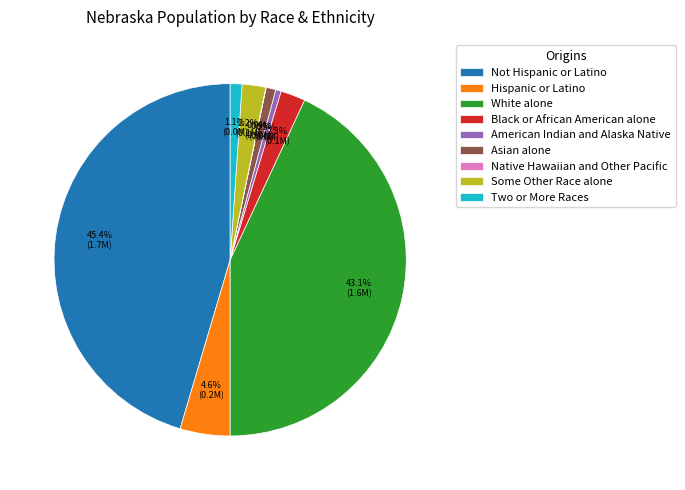

Does Two or More Races represent more than half of the total?

No